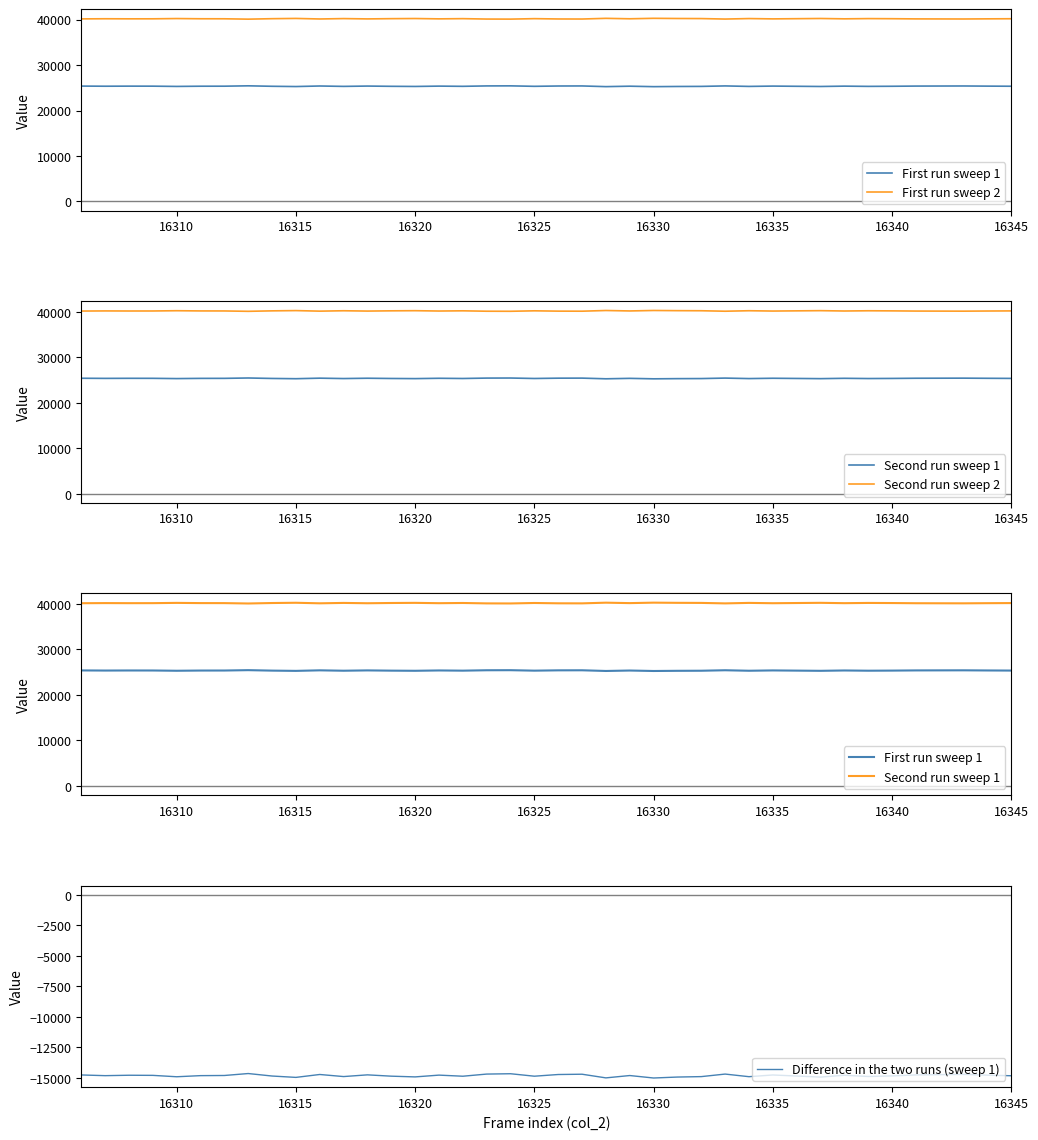

The value of Difference in the two runs (sweep 1) at 16345 is -4227. True or false?

False